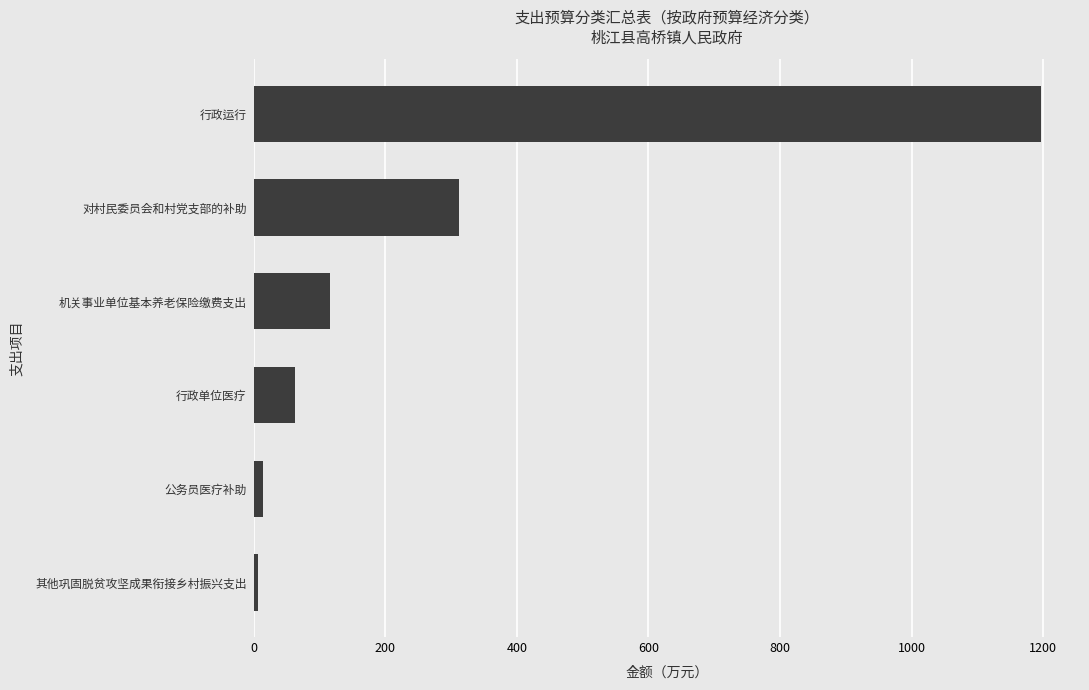

What is the difference between the maximum and minimum values?

1189.0